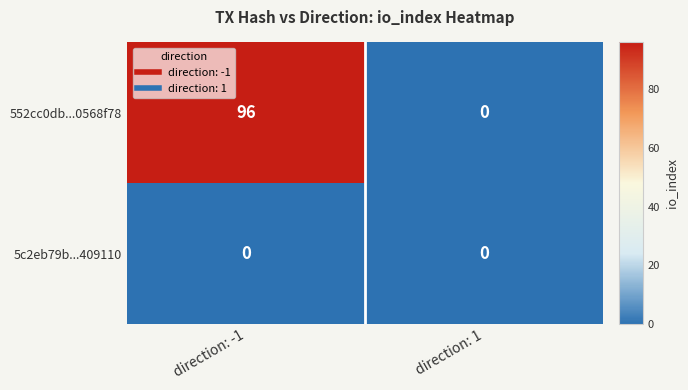

Rank the series by their average value, from lowest to highest.

5c2eb79b...409110, 552cc0db...0568f78